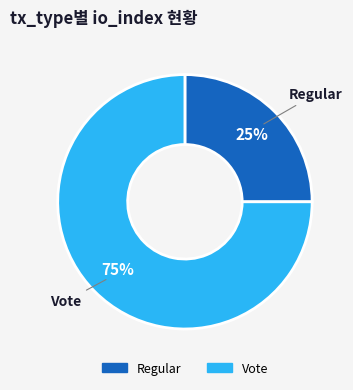

Rank the categories by value from highest to lowest.

Vote, Regular